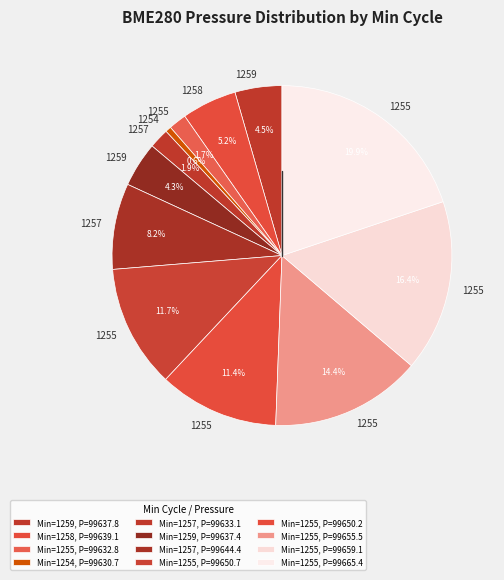

How many slices are in this pie chart?

12